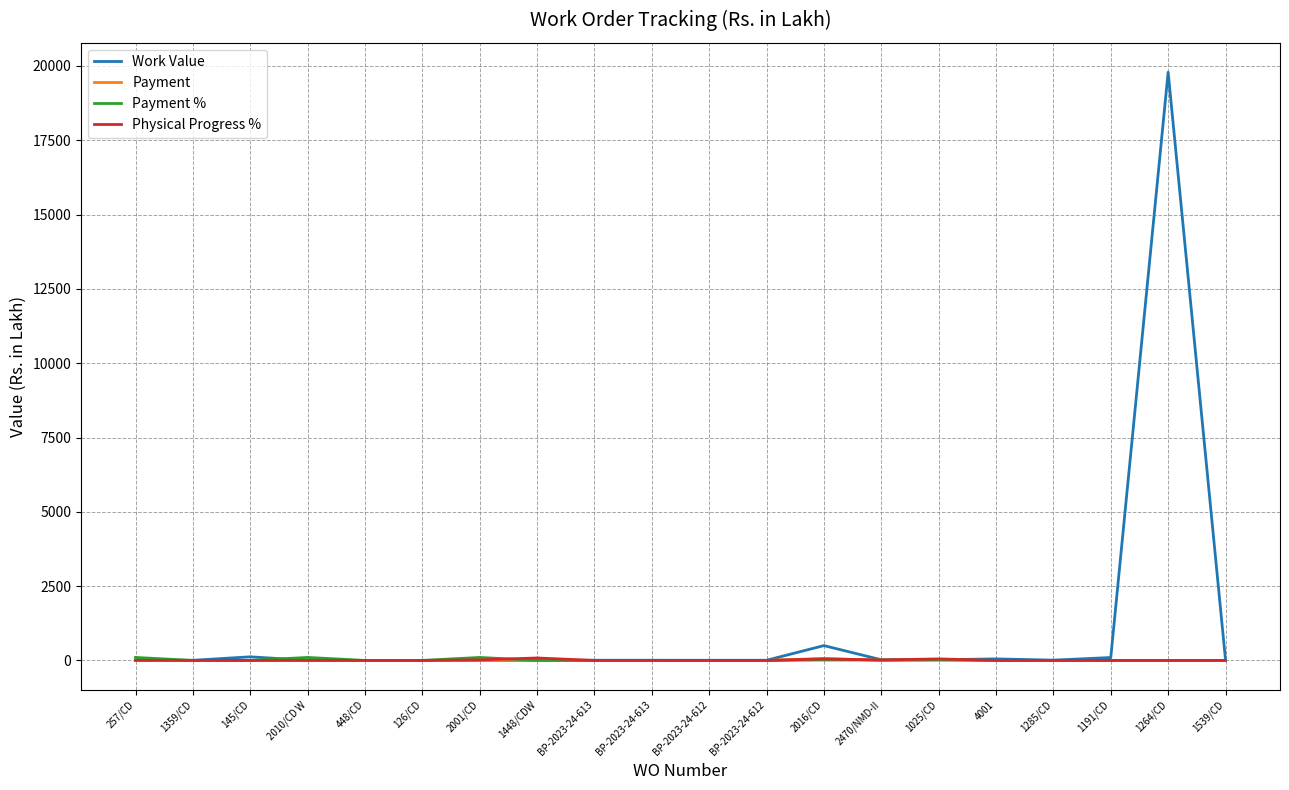

Read the Payment value at 257/CD.

9.7